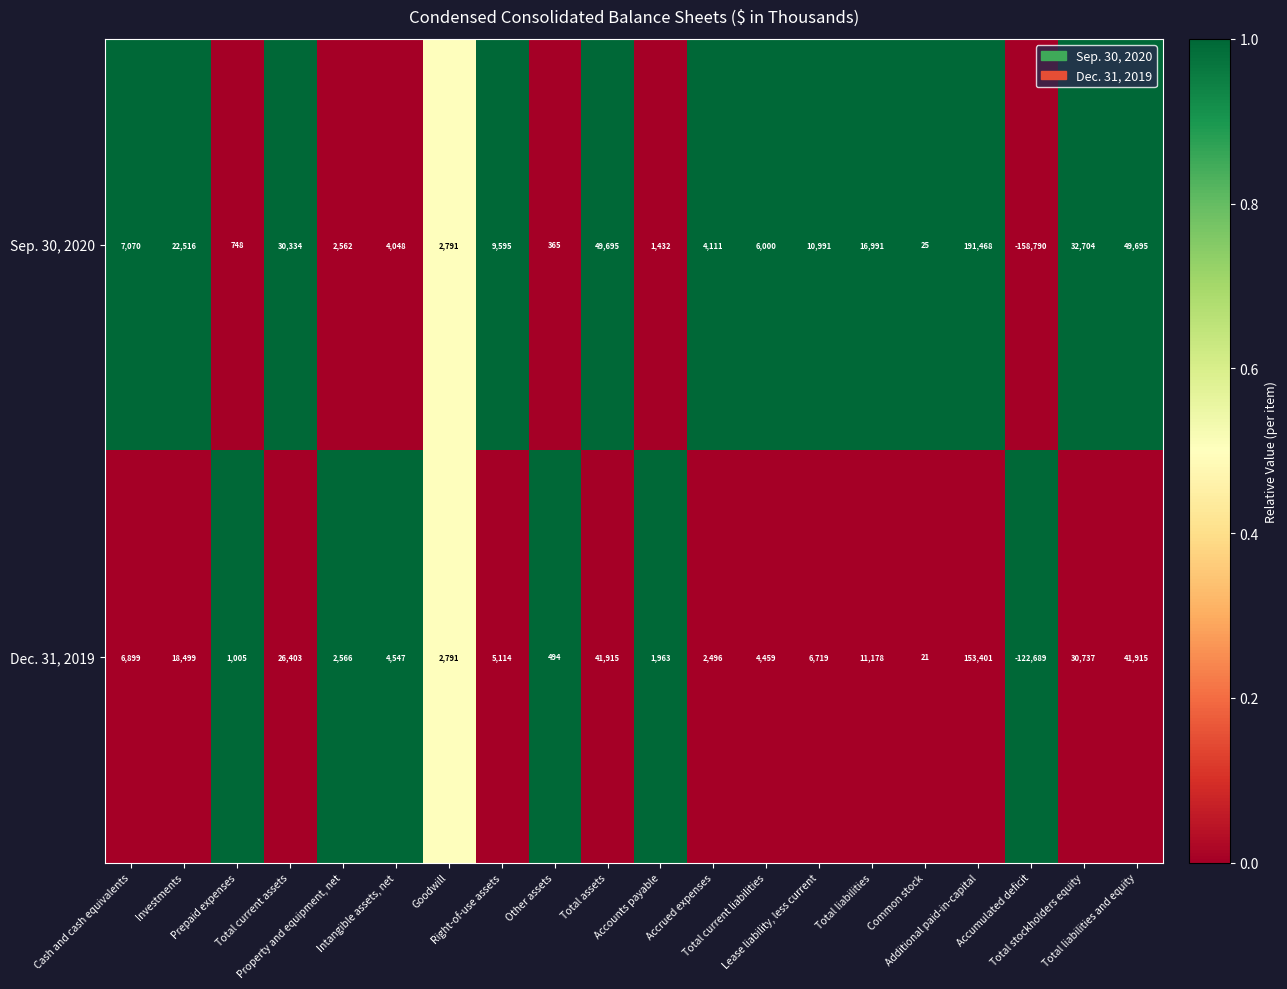

List the series in order of their overall mean, highest first.

Sep. 30, 2020, Dec. 31, 2019